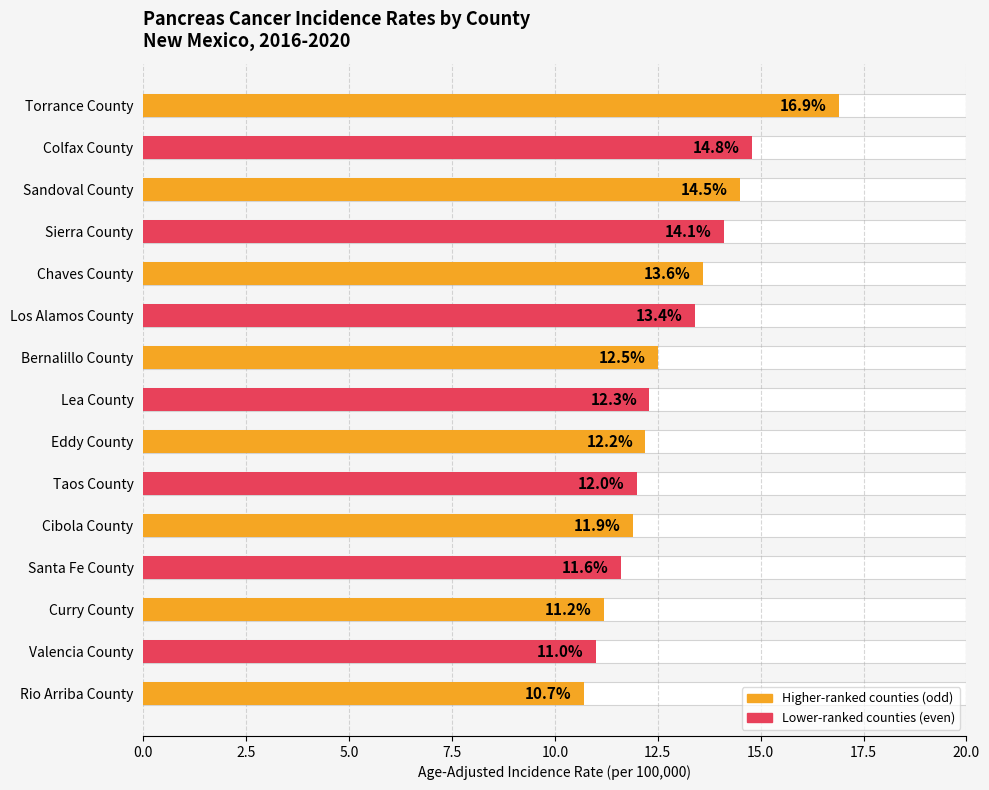

What is the difference between the maximum and minimum values?

6.2